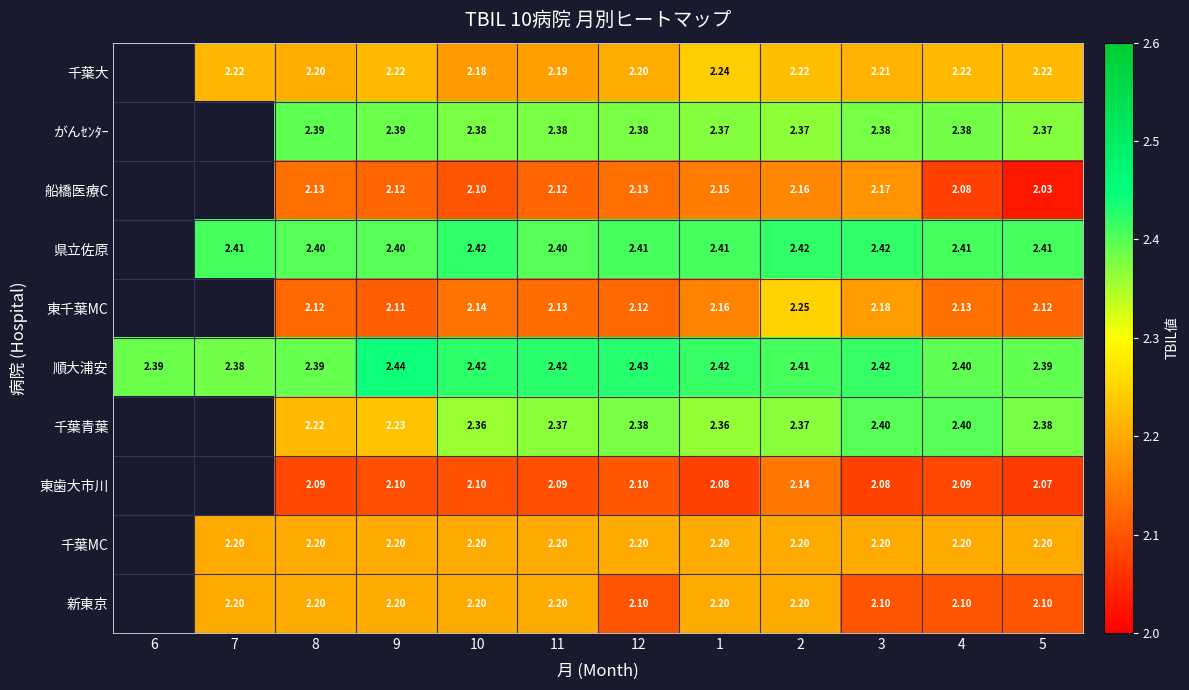

Between 10 and 12, which series saw the biggest shift?

新東京